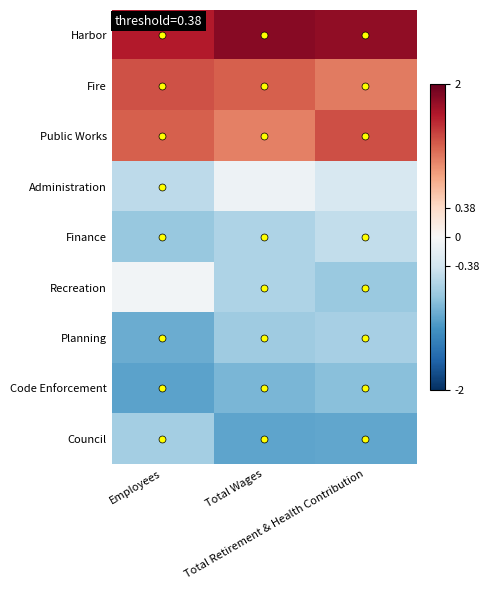

Which label corresponds to the smallest value in the chart?

Employees